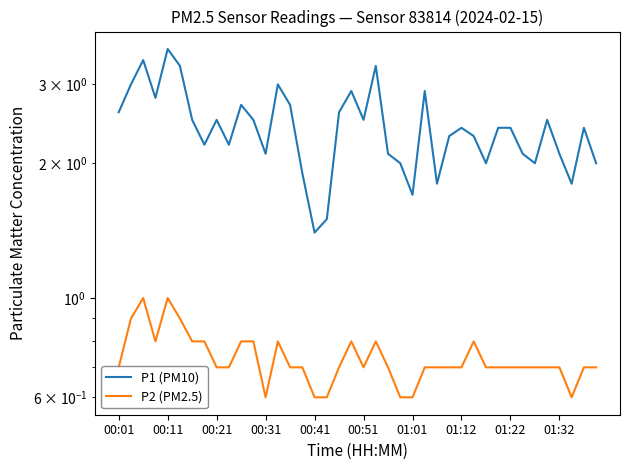

What is the spread (max minus min) of values at 25?

2.2